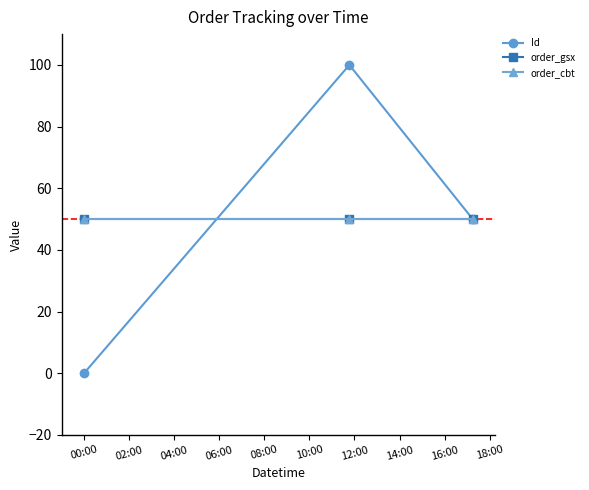

Does the chart have visible grid lines?

No